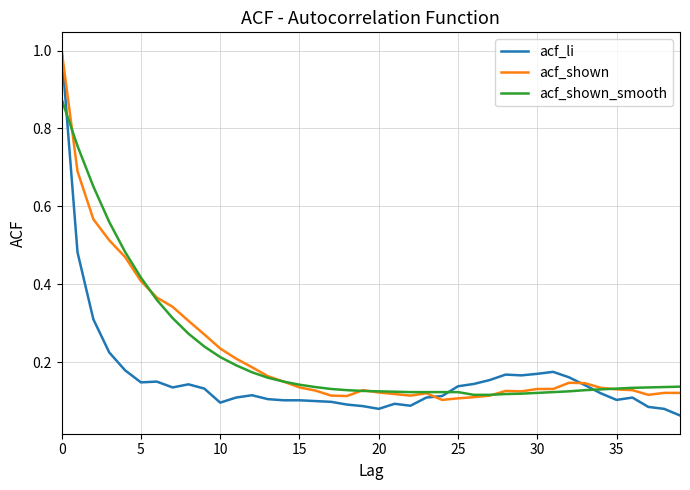

Which series has the largest range (max minus min)?

acf_li